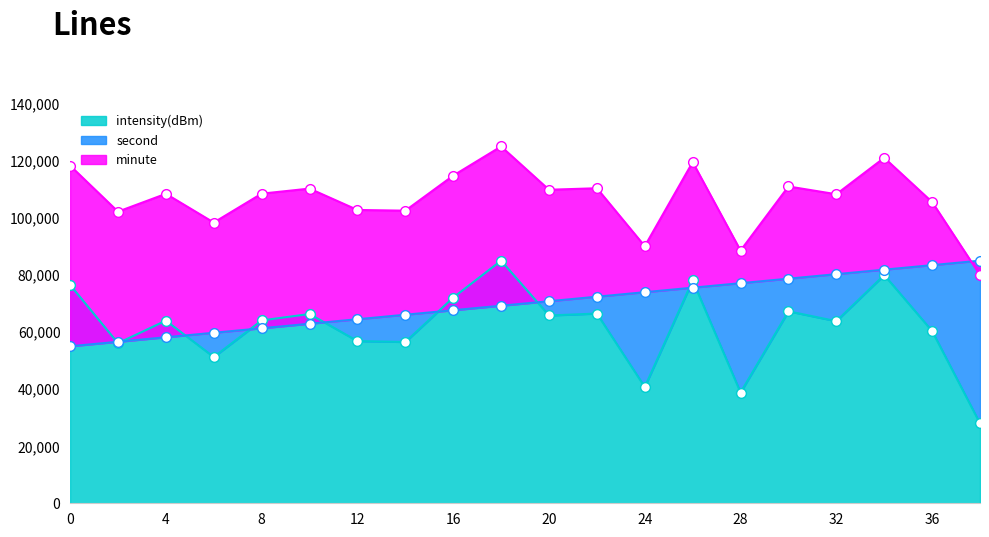

At which label is second closest to 70000?

20